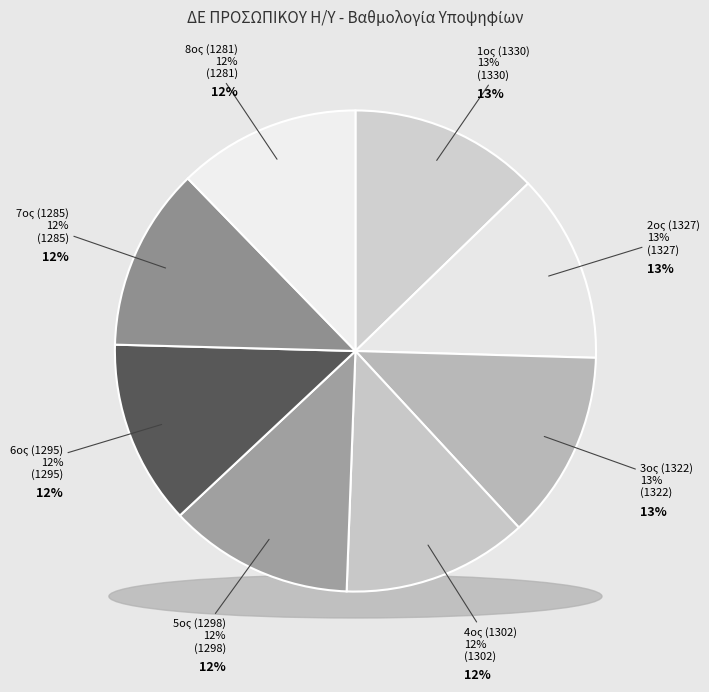

Is there a majority slice in this chart?

No